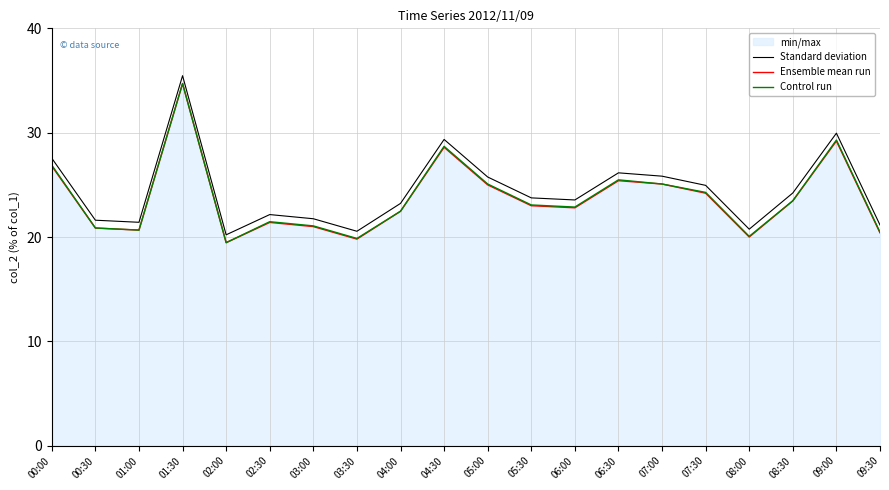

What is the smallest value displayed?

19.5